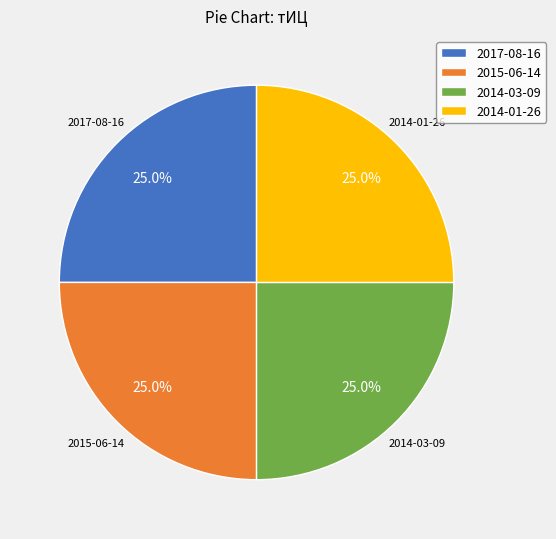

To the nearest percent, what is the average slice percentage?

25%